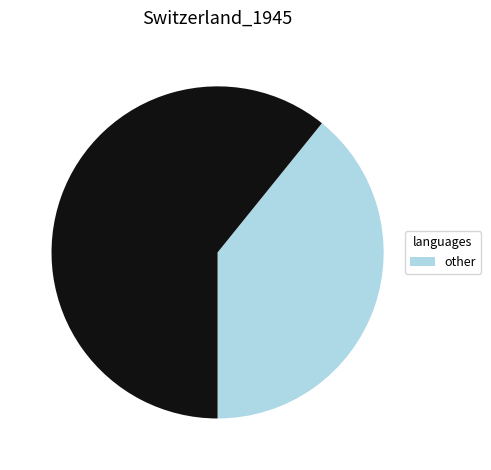

Is there a majority slice in this chart?

Yes